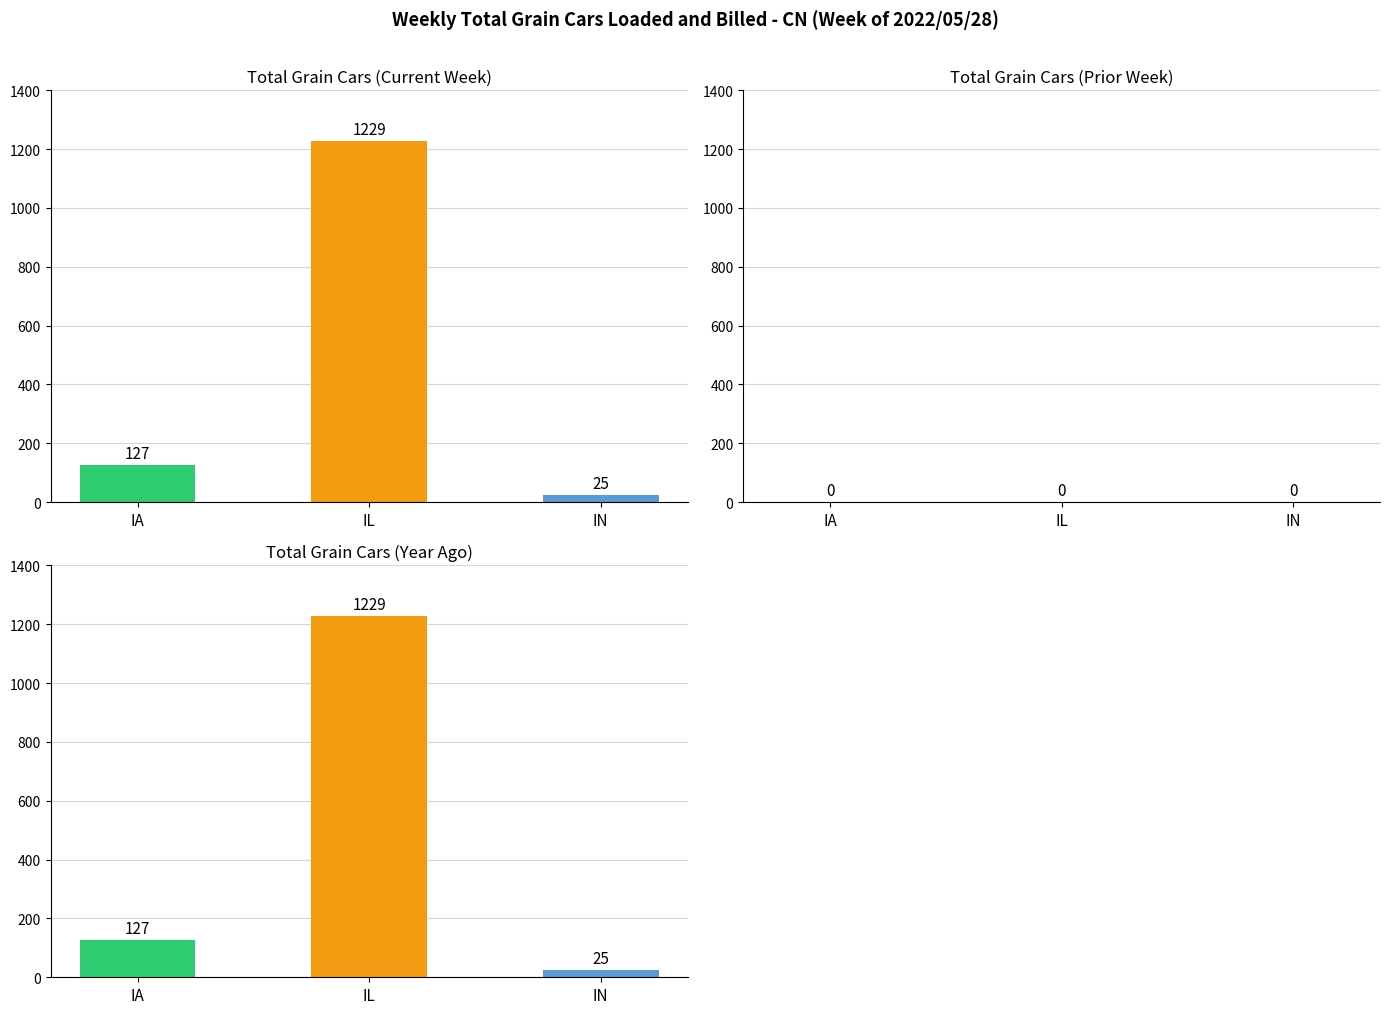

At which label does Total Grain Cars (Prior Week) reach its peak?

IA